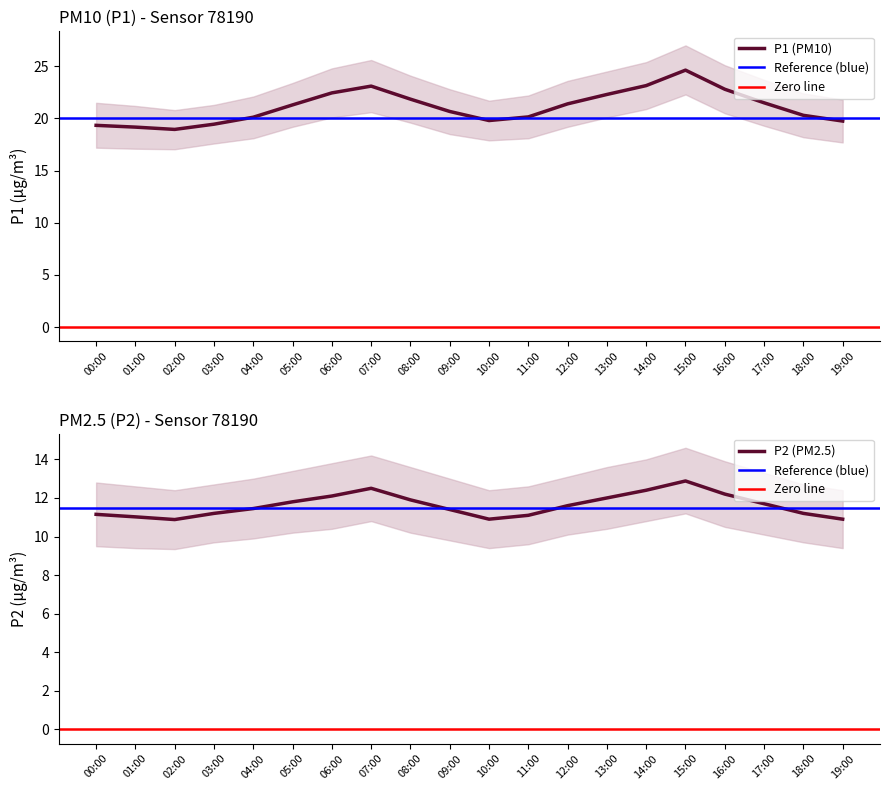

What is the difference between the P1 values at 03:00 and 06:00?

3.0